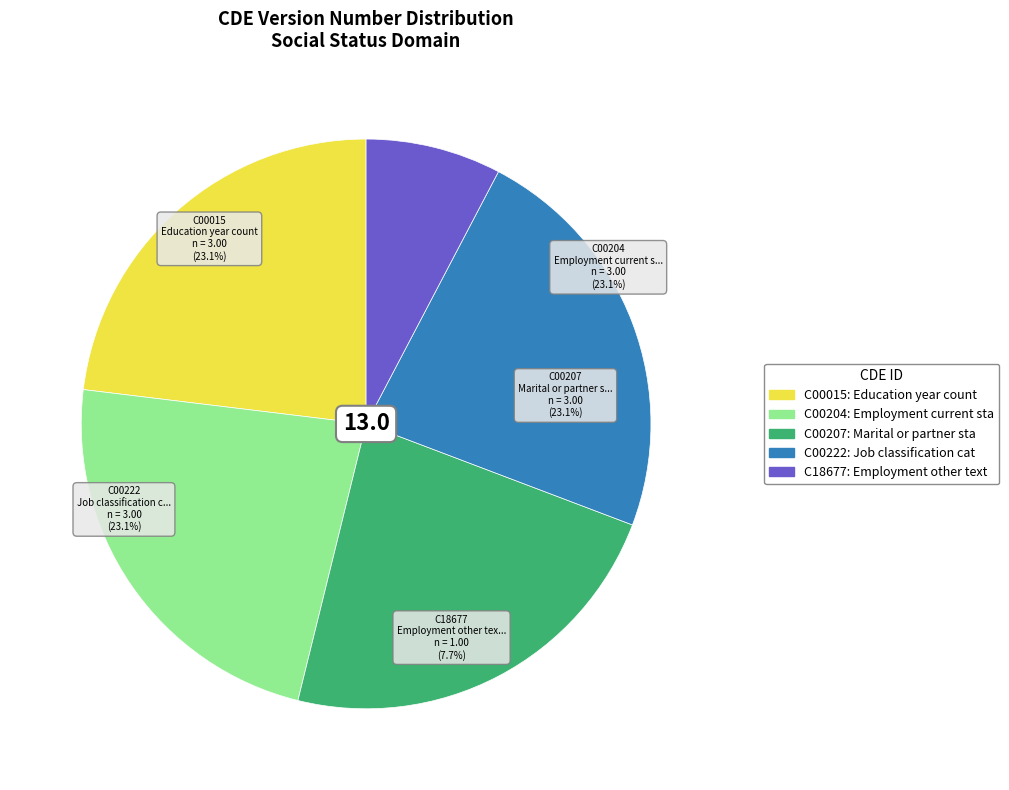

To the nearest percent, what is the average slice percentage?

20%